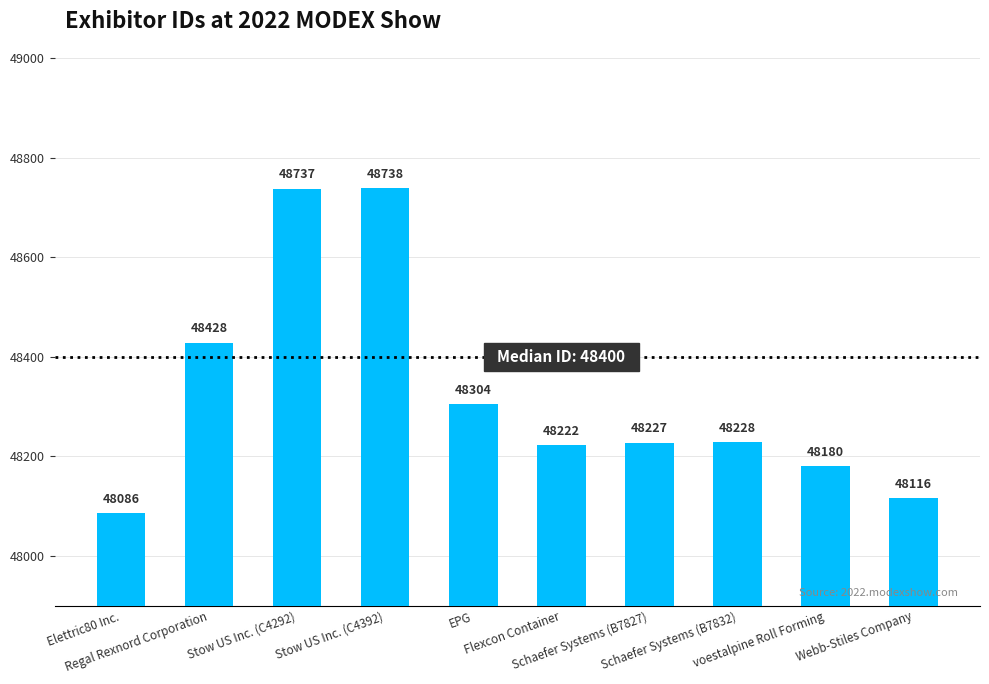

True or false: the data shows 48304 at EPG.

True